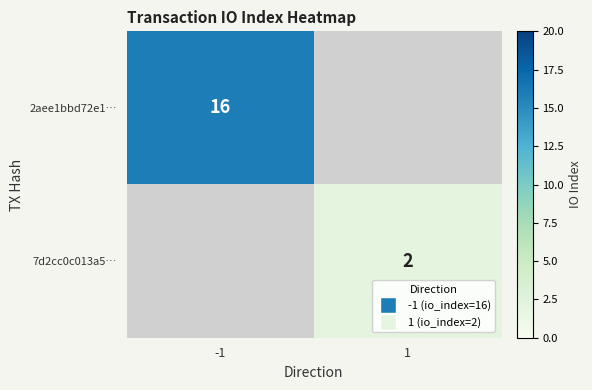

The 7d2cc0c013a5… series shows 2 at 1. True or false?

True